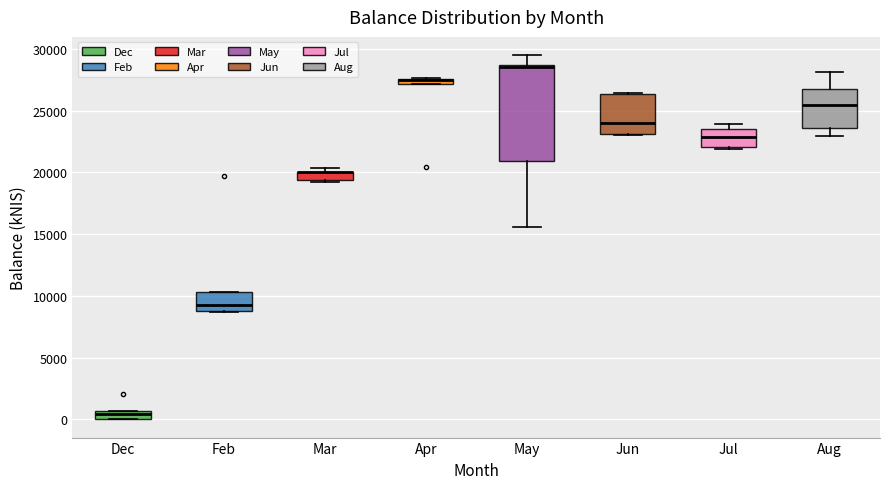

Where does the median line of the box for Jul sit on the y-axis? The values are not printed on the chart, so give them approximately, as read against the axis.

23000